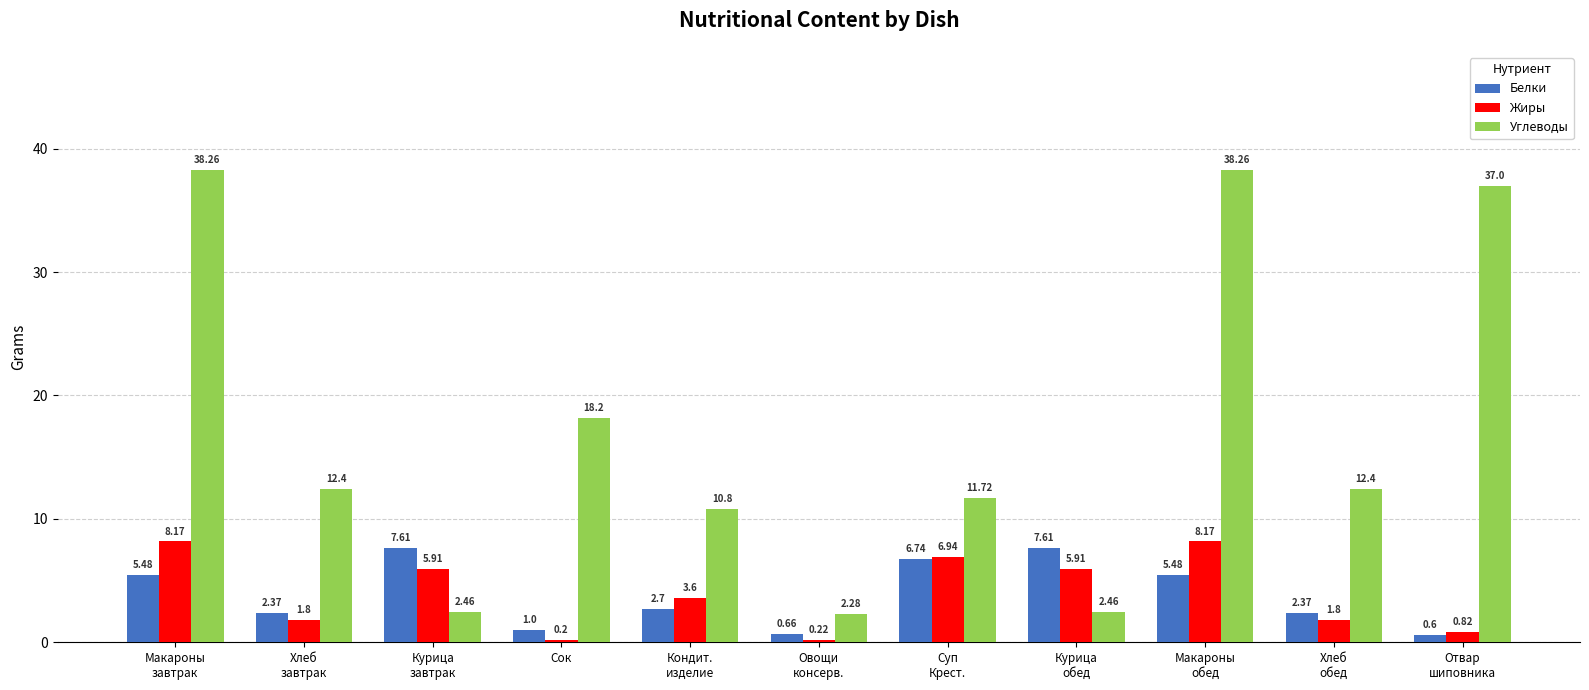

Which category has the lowest value in the Углеводы series?

Овощи
консерв.